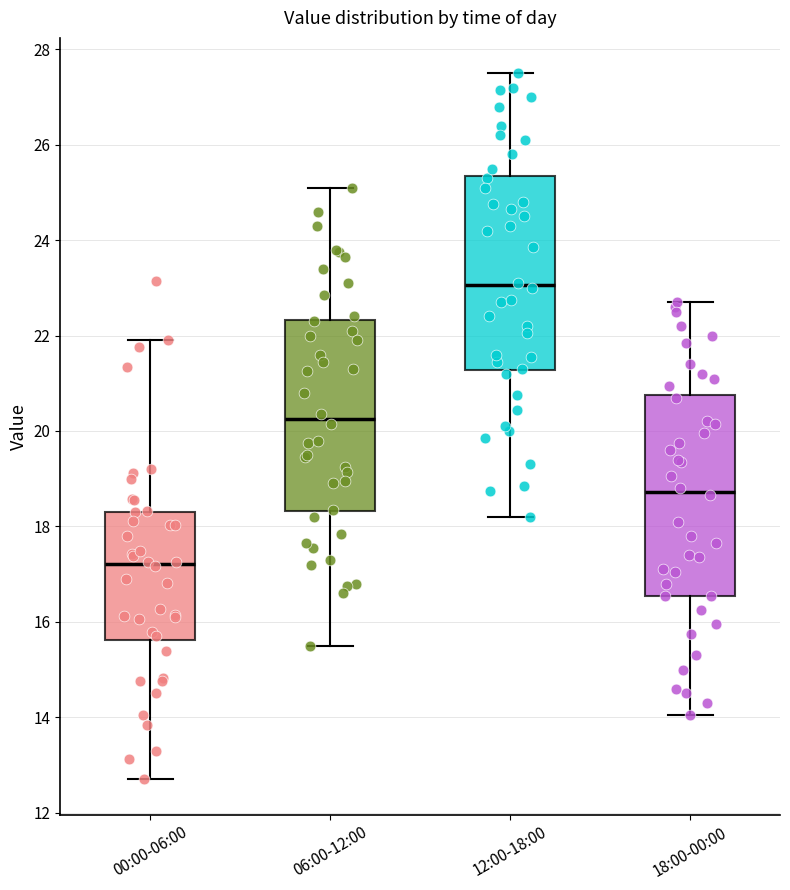

Which box has the highest median line?

12:00-18:00